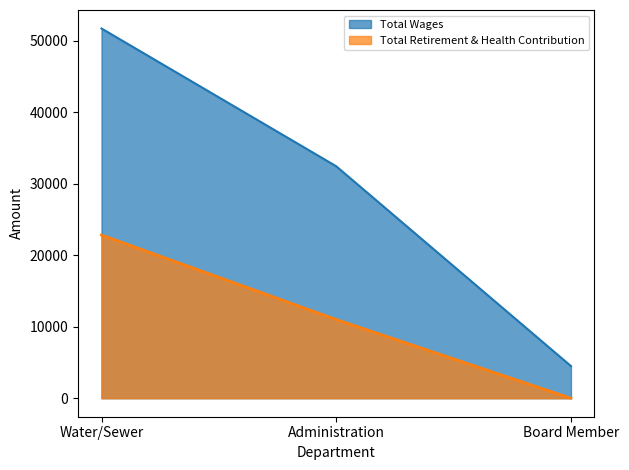

The Total Wages series shows 1145 at Board Member. True or false?

False